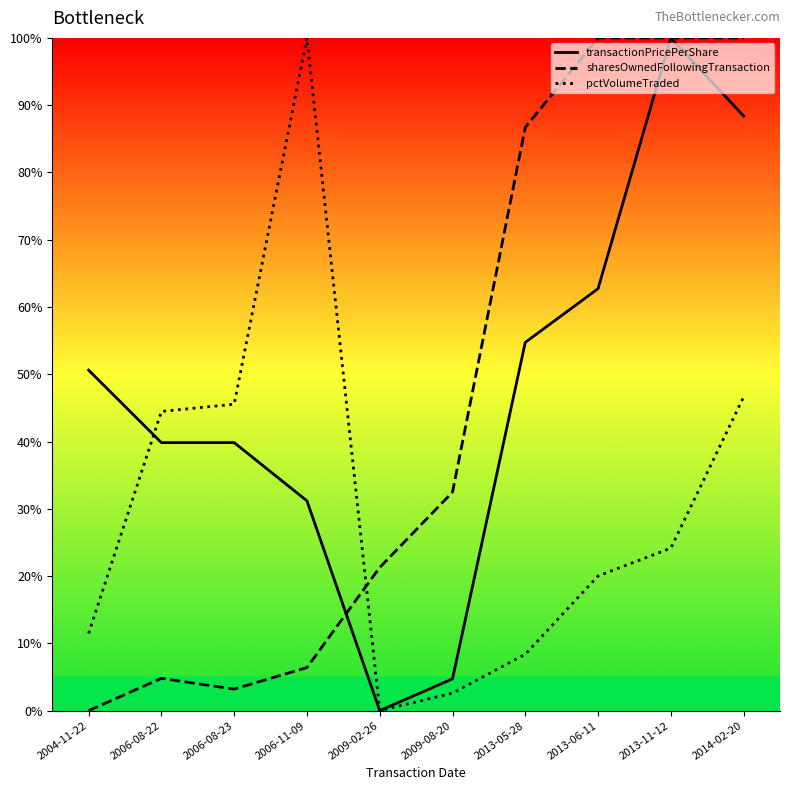

What is the difference between the maximum and second lowest values in the sharesOwnedFollowingTransaction series?

96.8